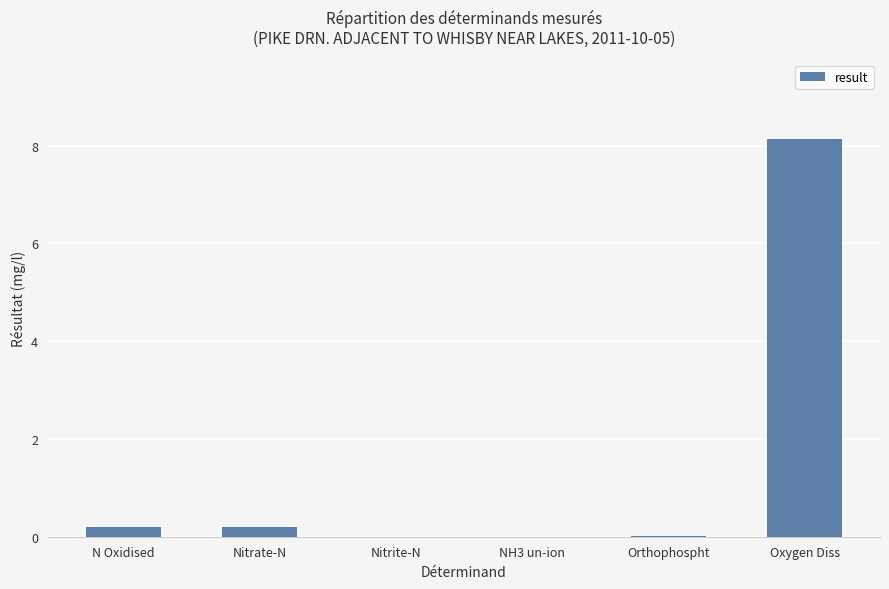

At which category does the chart reach its peak across all series?

Oxygen Diss